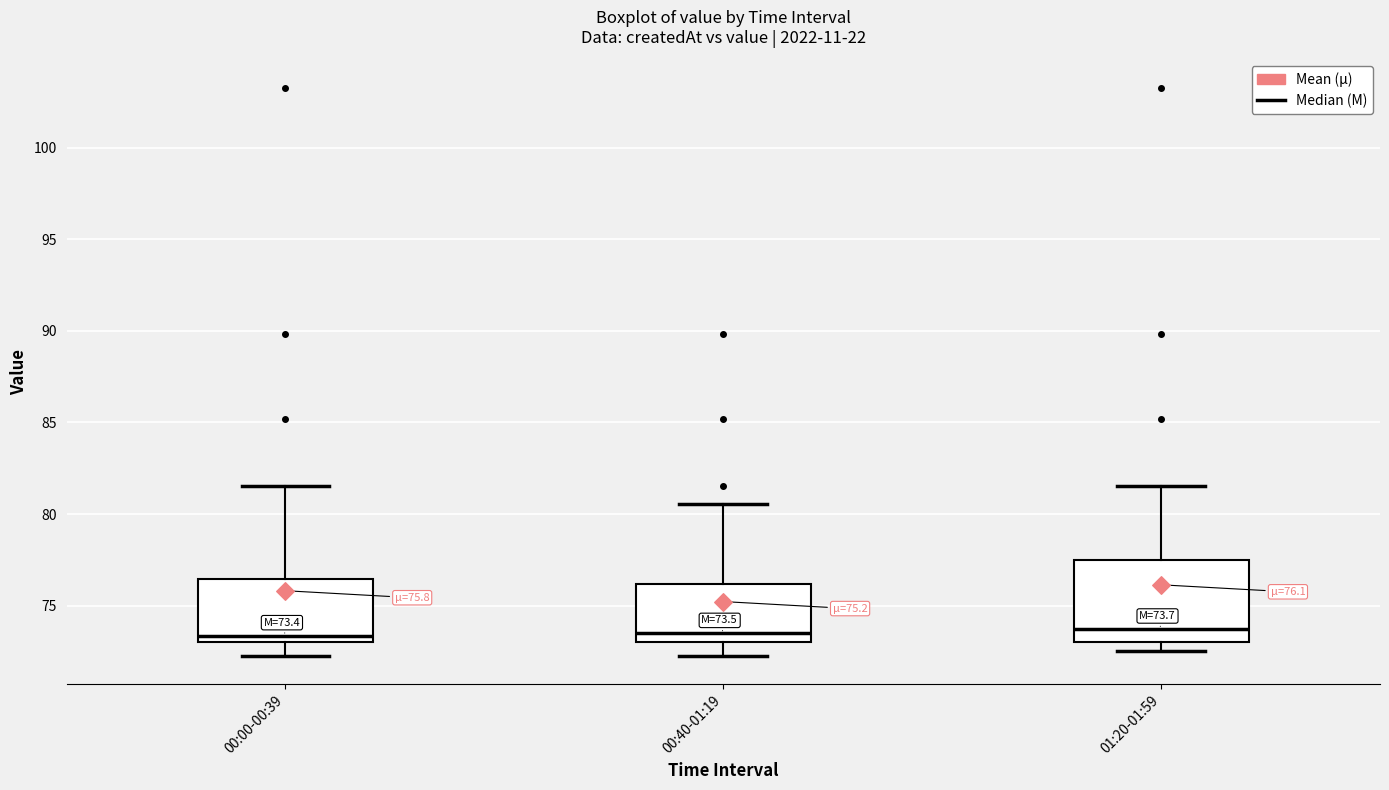

Which box is the tallest, from its lower edge to its upper edge?

01:20-01:59